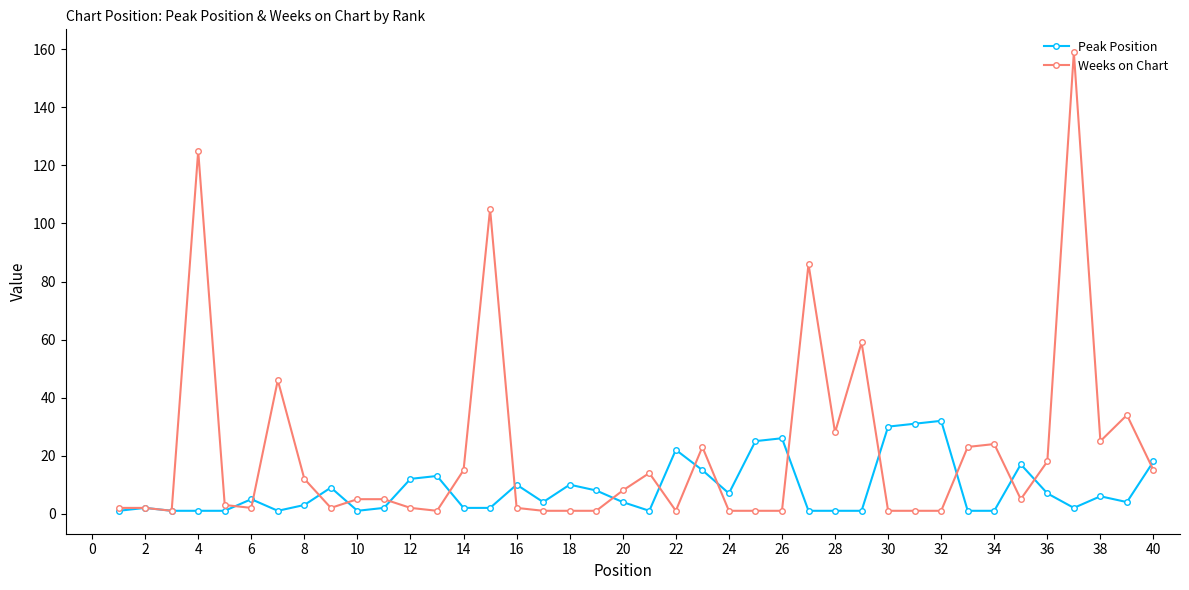

What is the value of the Weeks on Chart point at the 37th from the left?

159